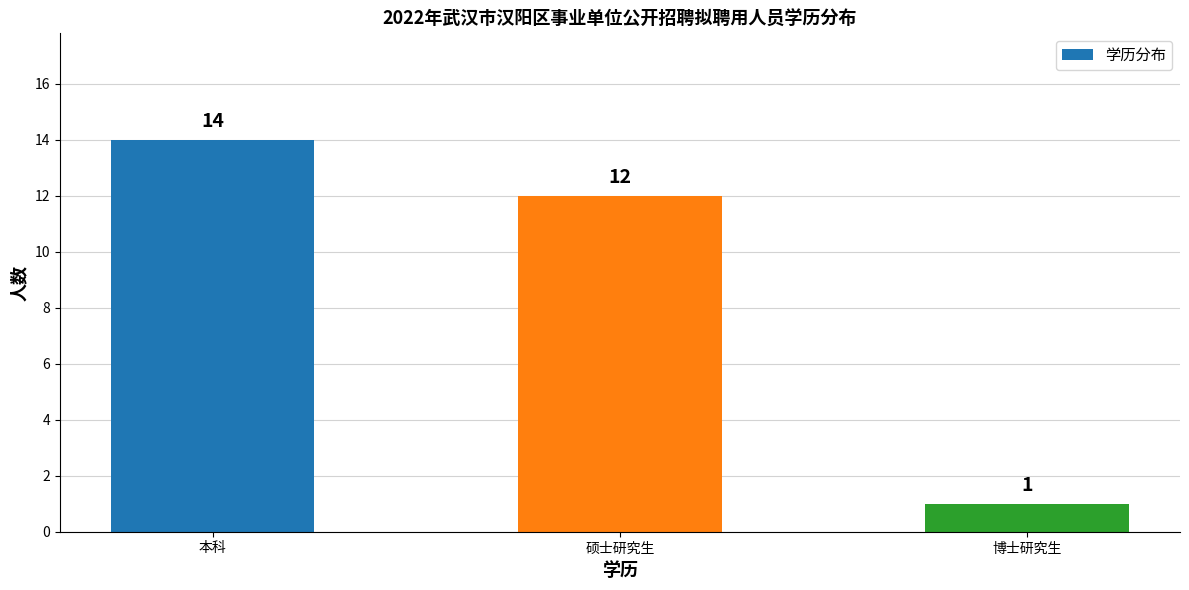

What is the label of the 3rd bar from the right?

本科